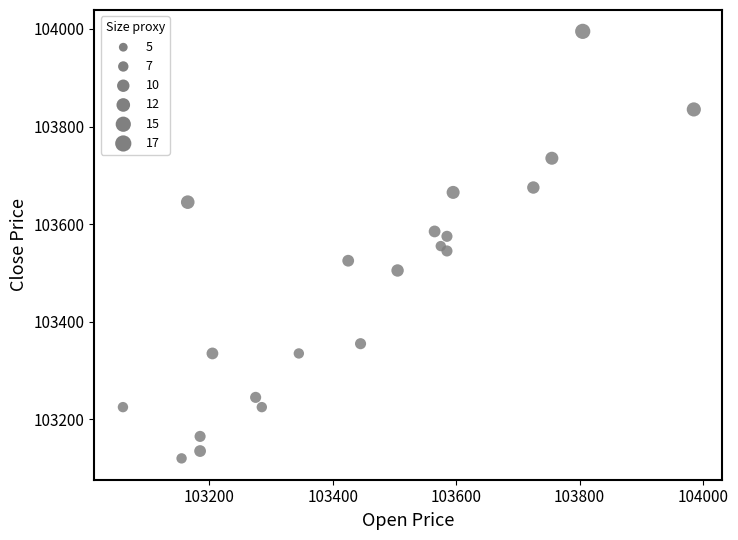

What is the range of Y values (max minus min)?

875